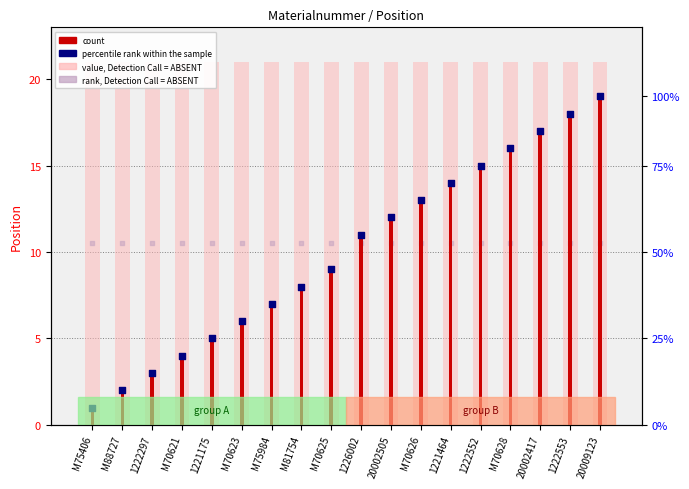

Is the value of rank, Detection Call = ABSENT at M70625 greater than the value of count at M70628?

No